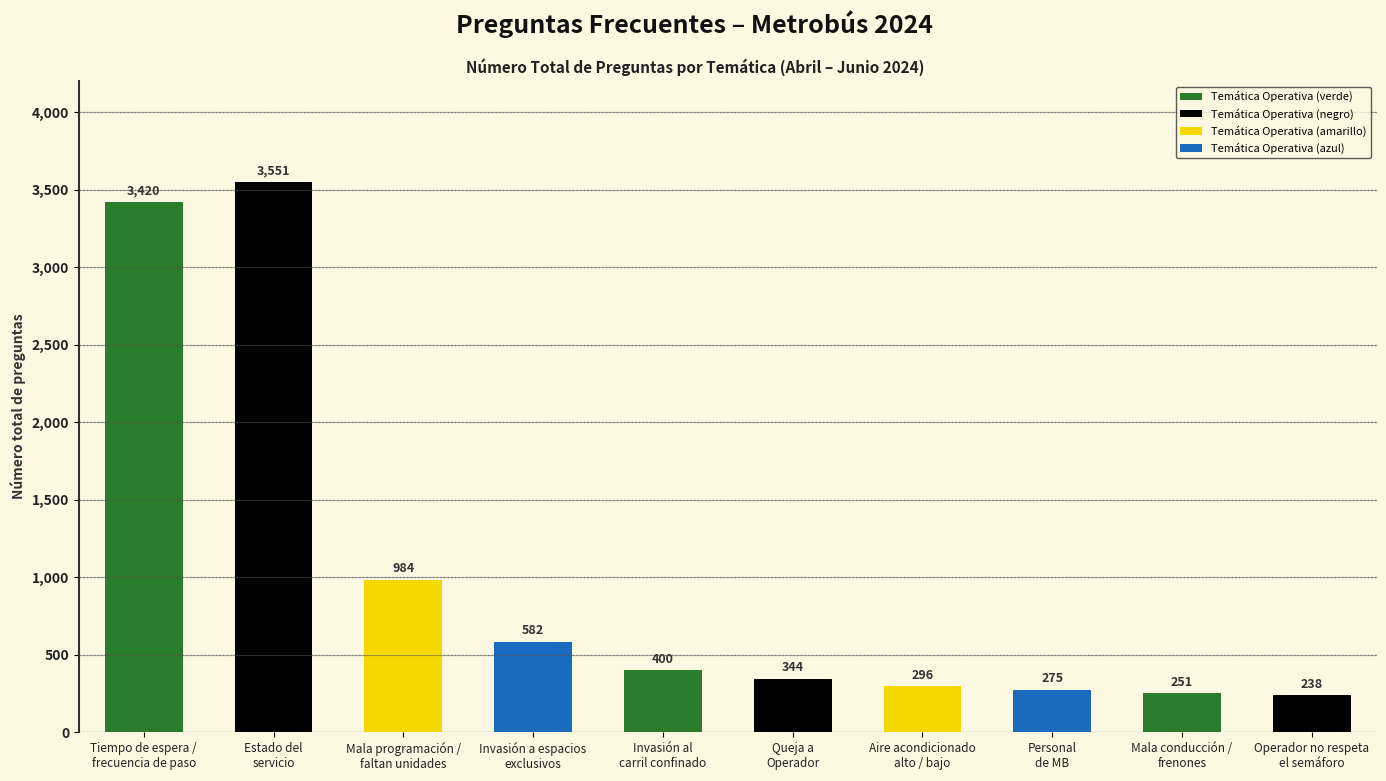

What is the average value?

1034